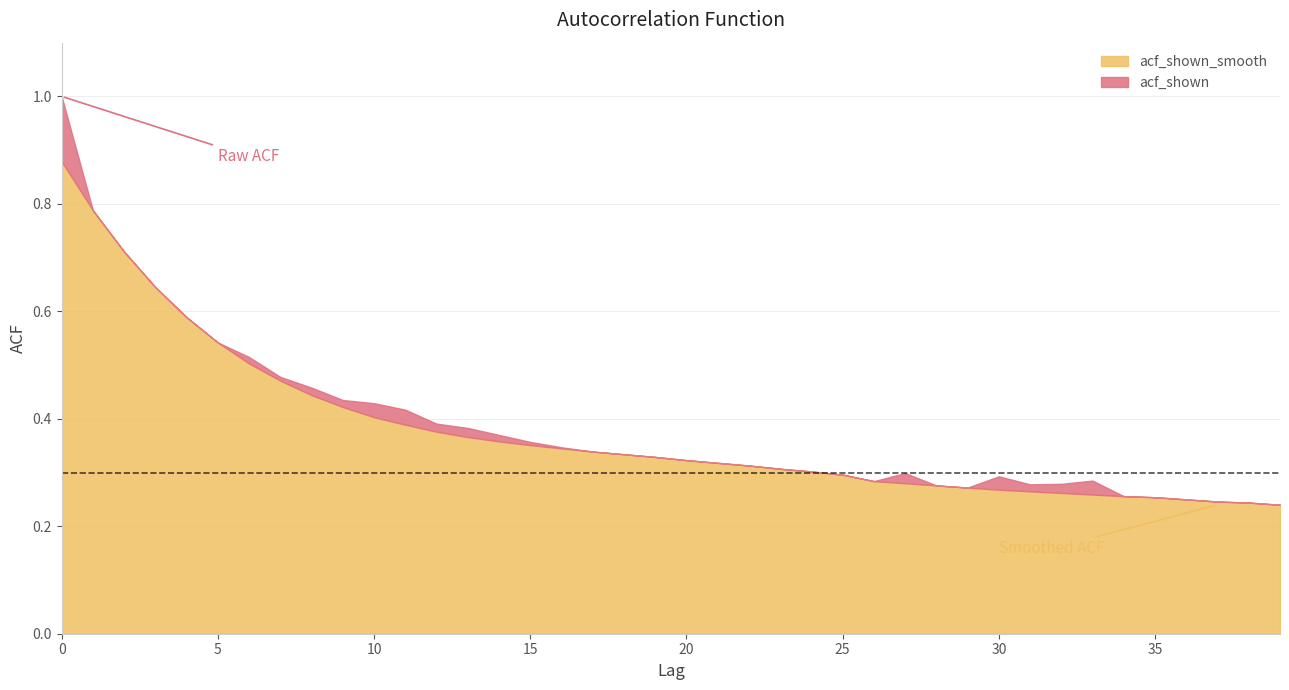

The acf_shown series shows 0.6 at 17. True or false?

False